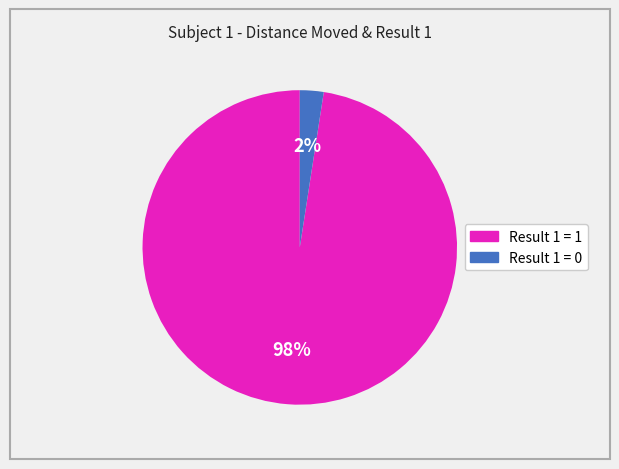

To the nearest percent, what is the average slice percentage?

50%